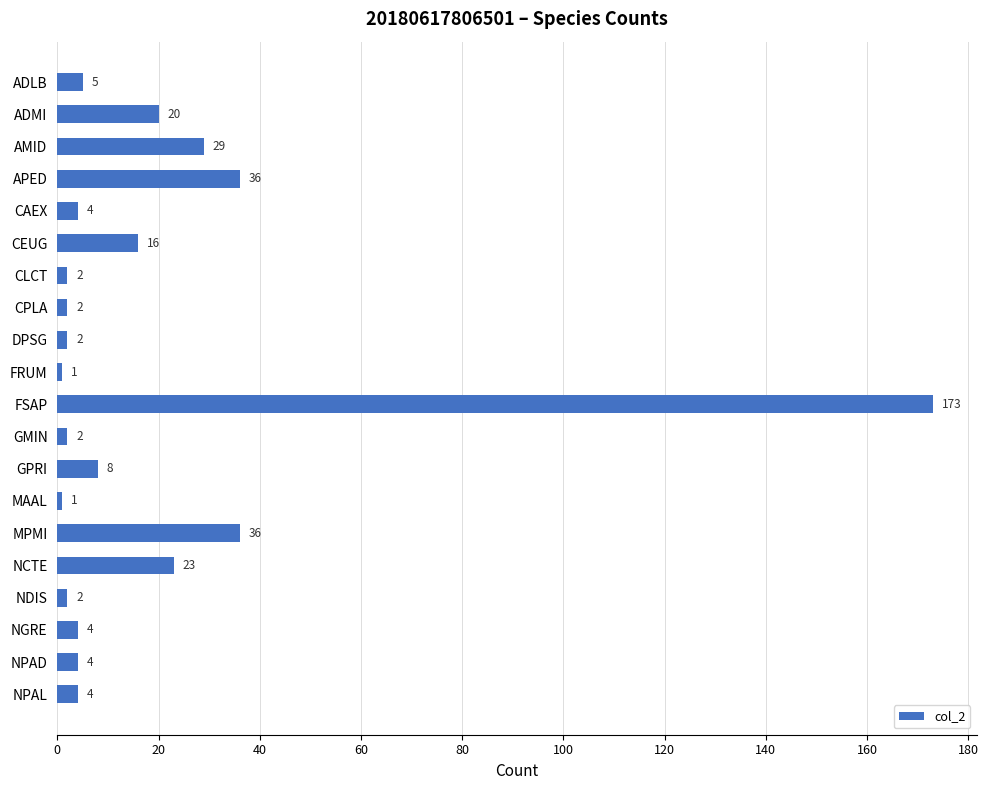

What is the label of the 20th bar from the bottom?

ADLB